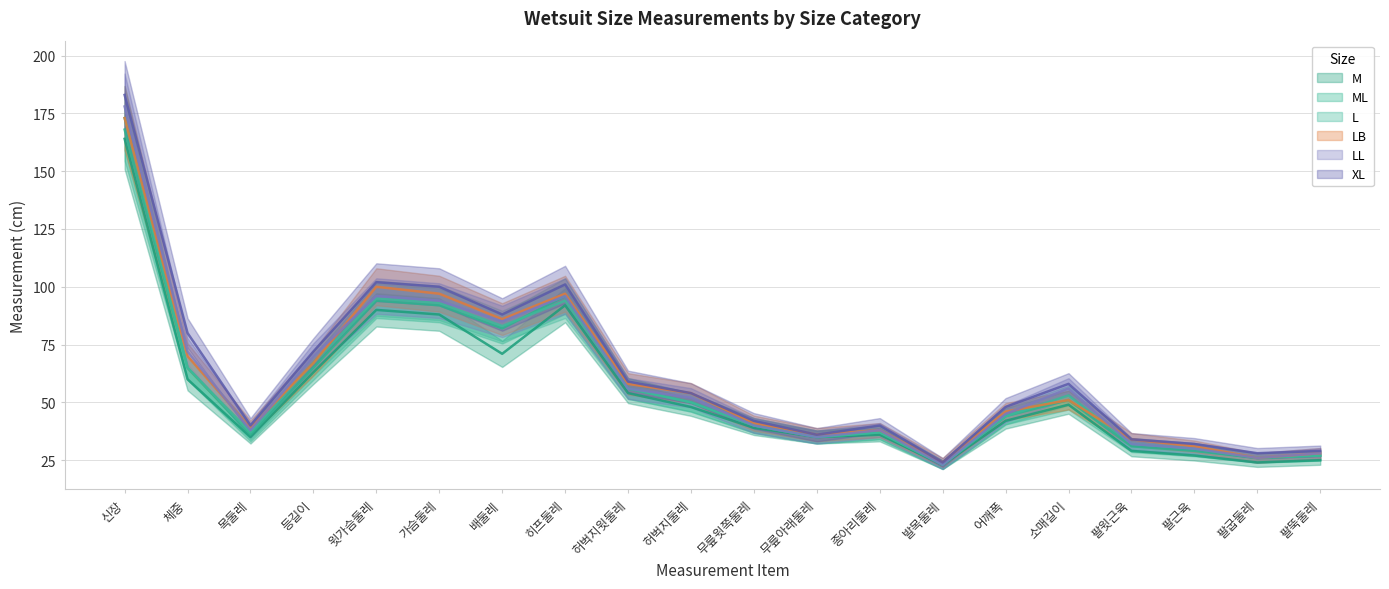

Is it true that LB equals 54 at 허벅지둘레?

True